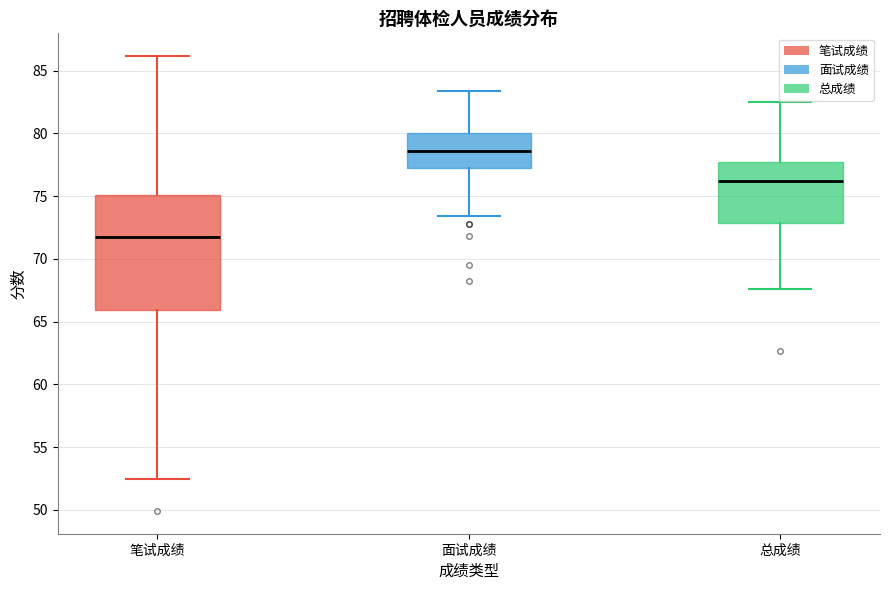

Comparing the boxes themselves (not the whiskers), which one is the tallest?

笔试成绩